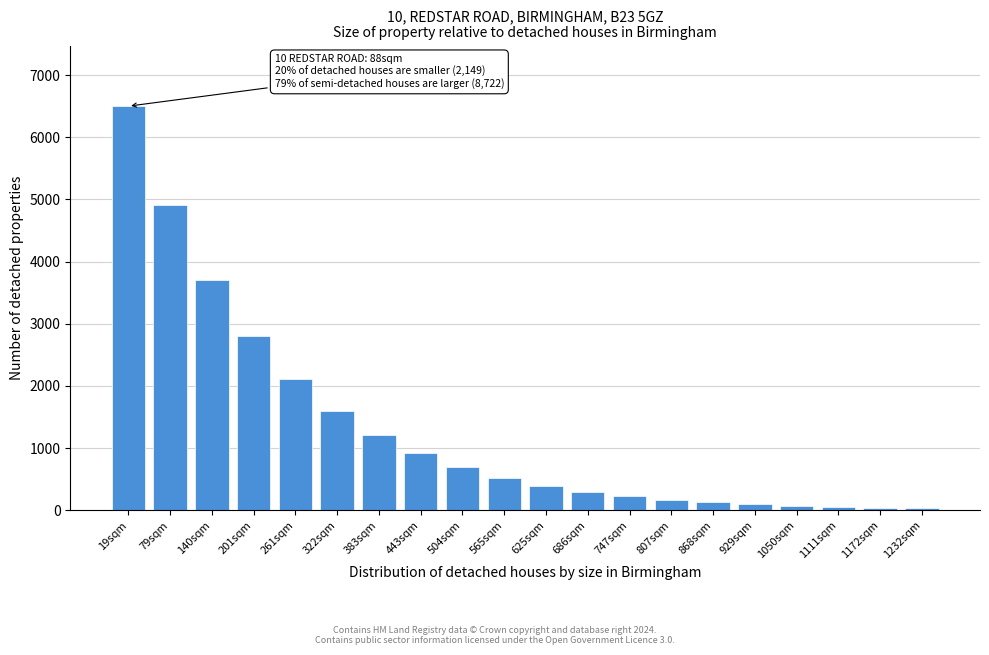

What is the label of the 10th bar from the left?

565sqm